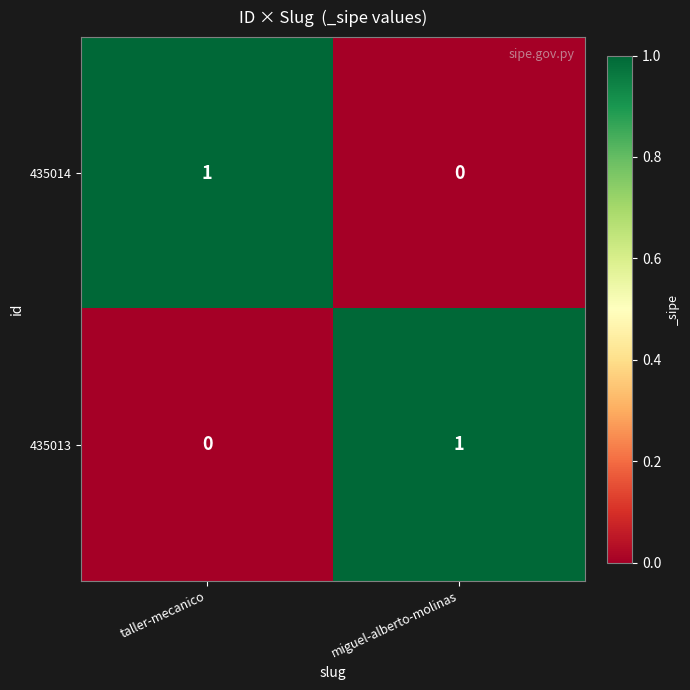

Reading left to right, extract all data points from this chart.

435014: taller-mecanico=1	miguel-alberto-molinas=0
435013: taller-mecanico=0	miguel-alberto-molinas=1